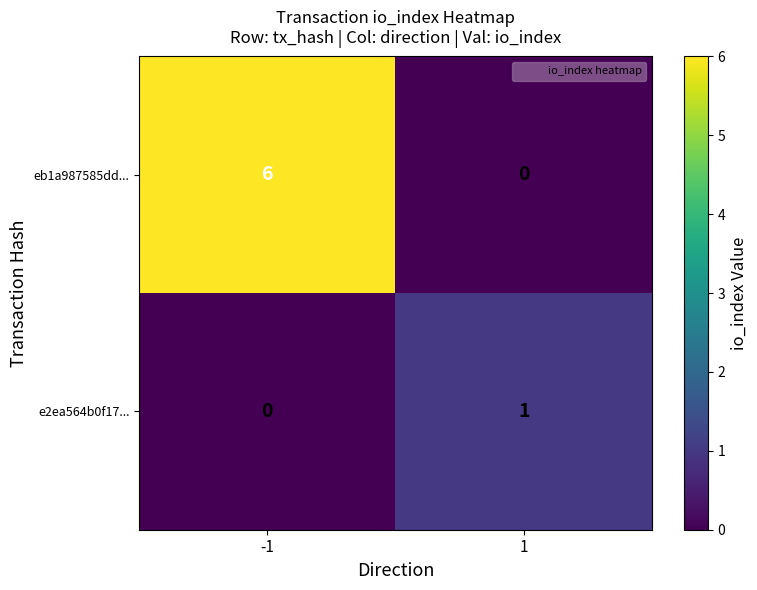

How many distinct data groups are displayed?

2